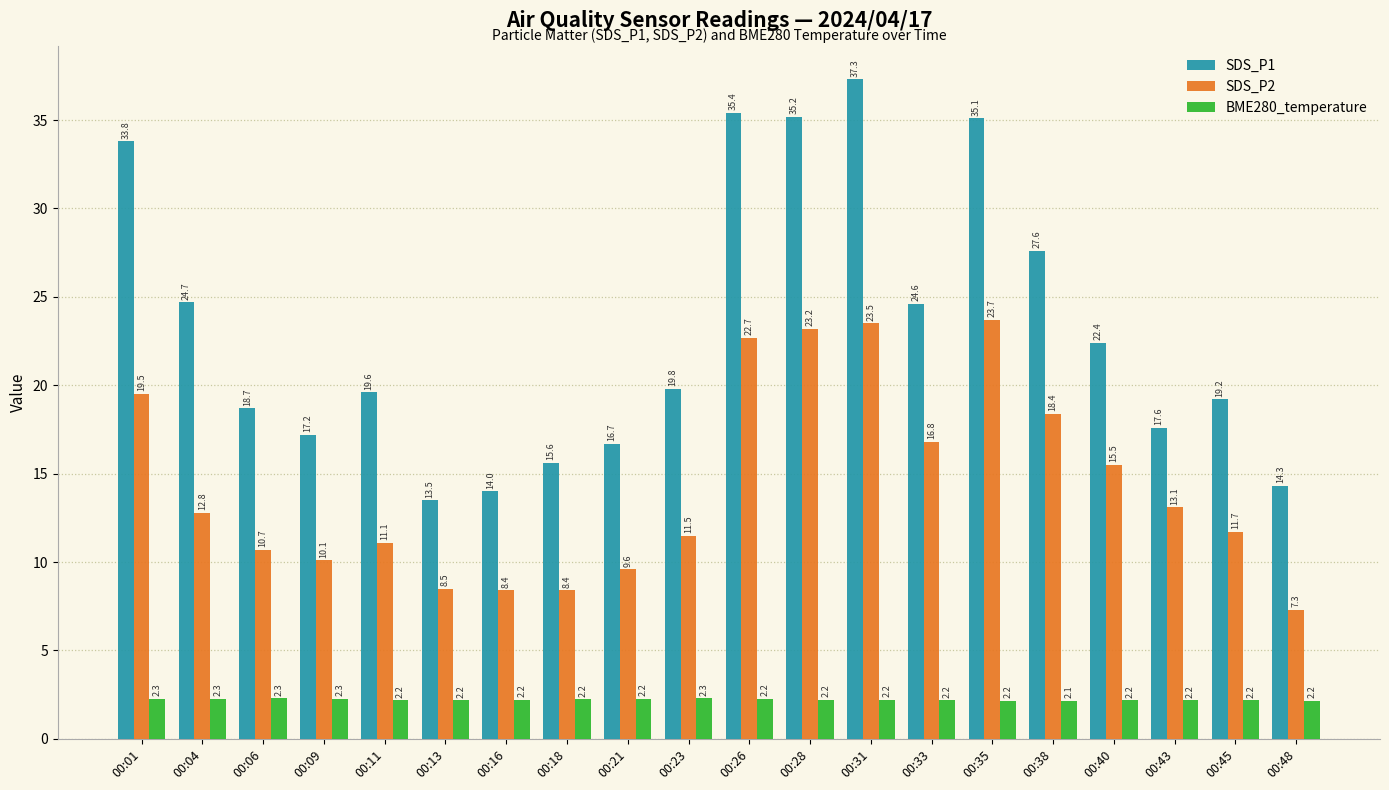

List the series in order of their peak value, highest first.

SDS_P1, SDS_P2, BME280_temperature